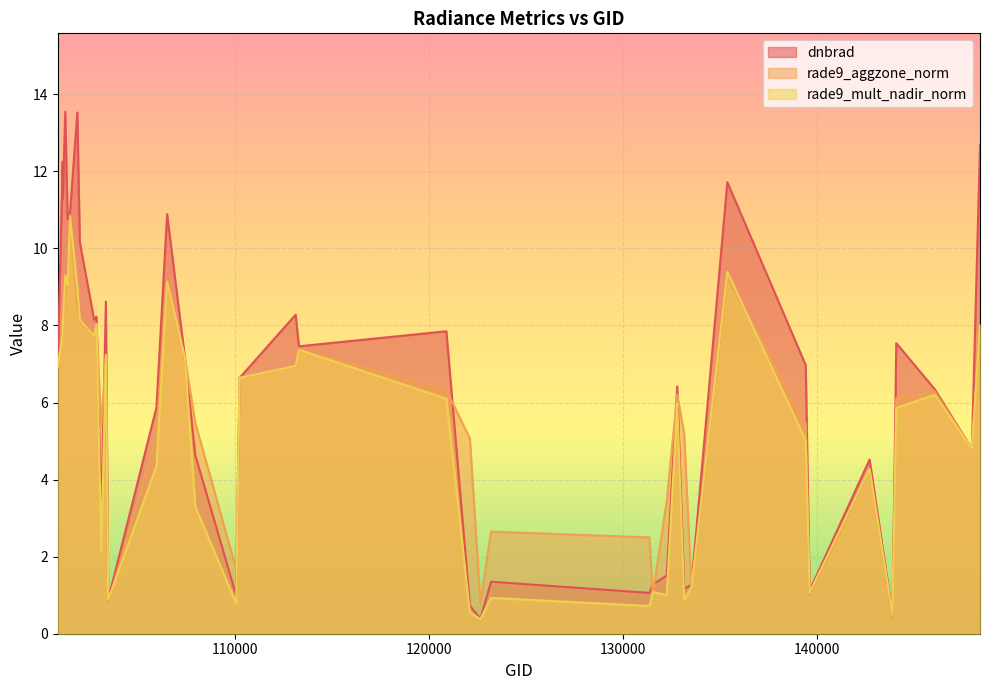

Rank the series at 135381 from lowest to highest value.

rade9_aggzone_norm, rade9_mult_nadir_norm, dnbrad